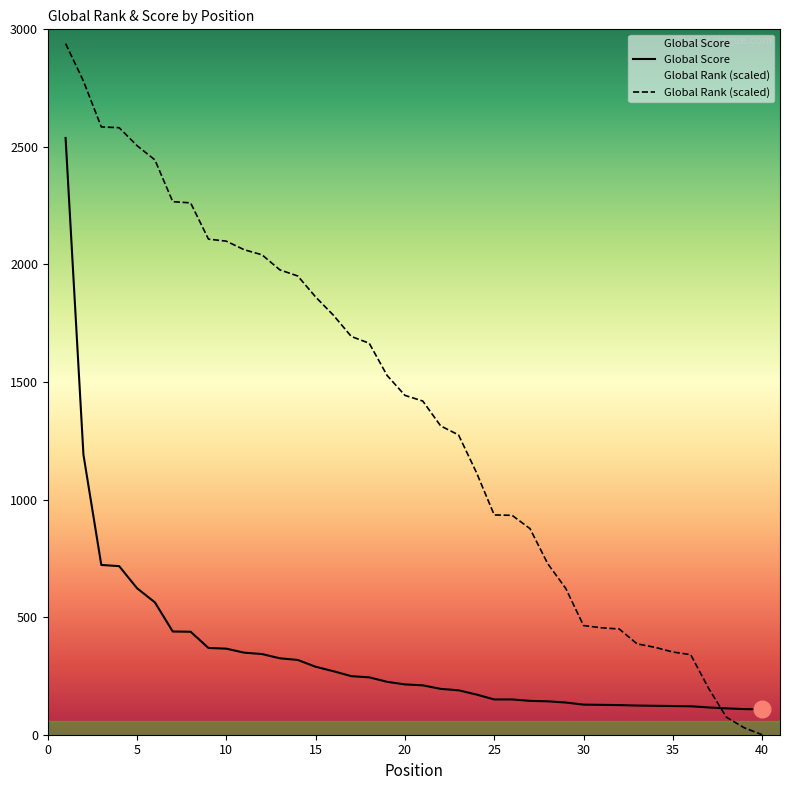

What is the value of the Global Score point at the 30th from the left?

128.0